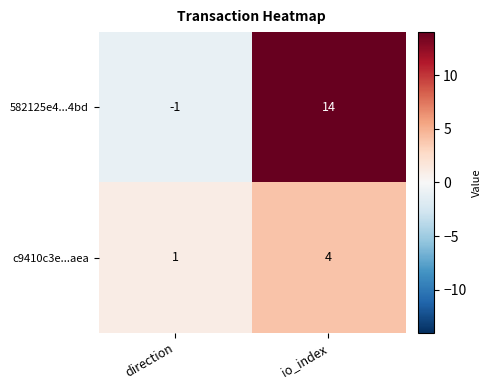

At which label is c9410c3e...aea closest to 2?

direction